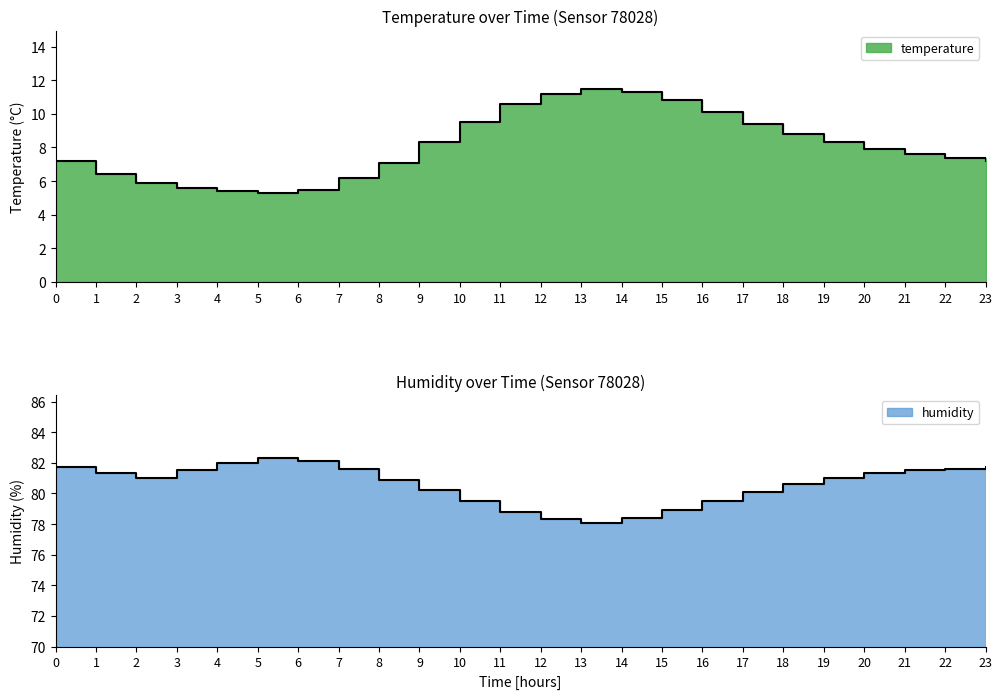

Reading left to right, list all the values displayed in this chart.

temperature: 7.2	6.4	5.9	5.6	5.4	5.3	5.5	6.2	7.1	8.3	9.5	10.6	11.2	11.5	11.3	10.8	10.1	9.4	8.8	8.3	7.9	7.6	7.4	7.2
humidity: 81.7	81.3	81.0	81.5	82.0	82.3	82.1	81.6	80.9	80.2	79.5	78.8	78.3	78.1	78.4	78.9	79.5	80.1	80.6	81.0	81.3	81.5	81.6	81.7